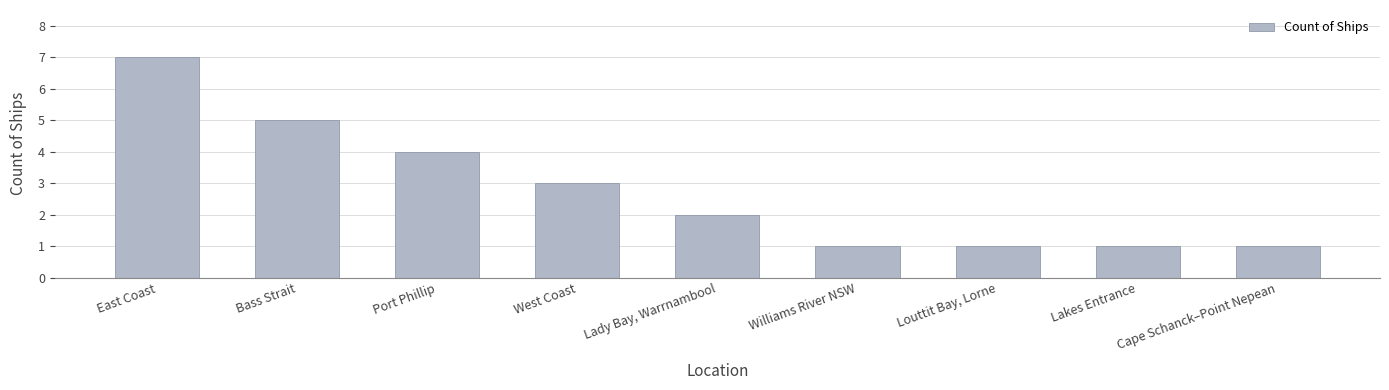

How many values are below 2?

4